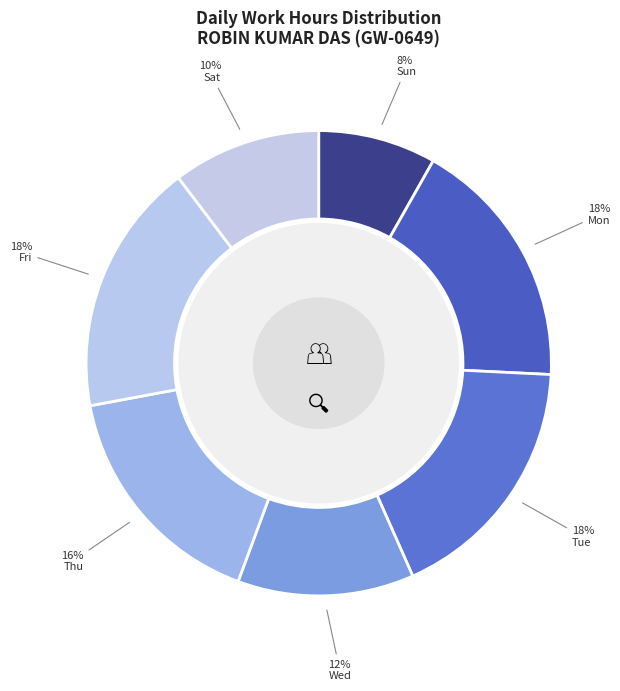

Which category has the biggest portion of the pie?

27-Mon